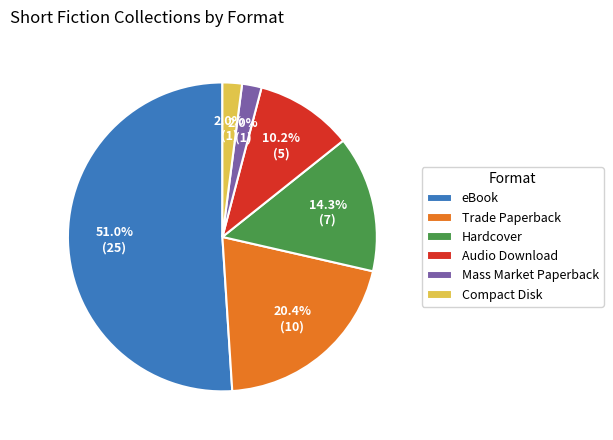

What percentage is the Audio Download slice, to the nearest percent?

10%